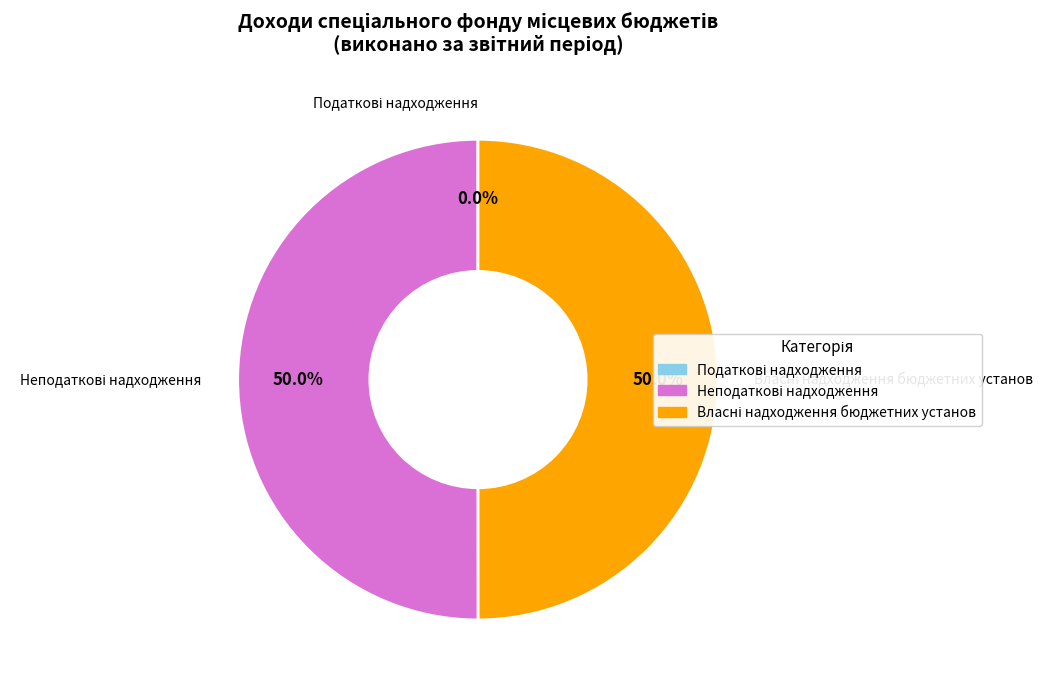

Rank the categories by value from lowest to highest.

Податкові надходження, Власні надходження бюджетних установ, Неподаткові надходження